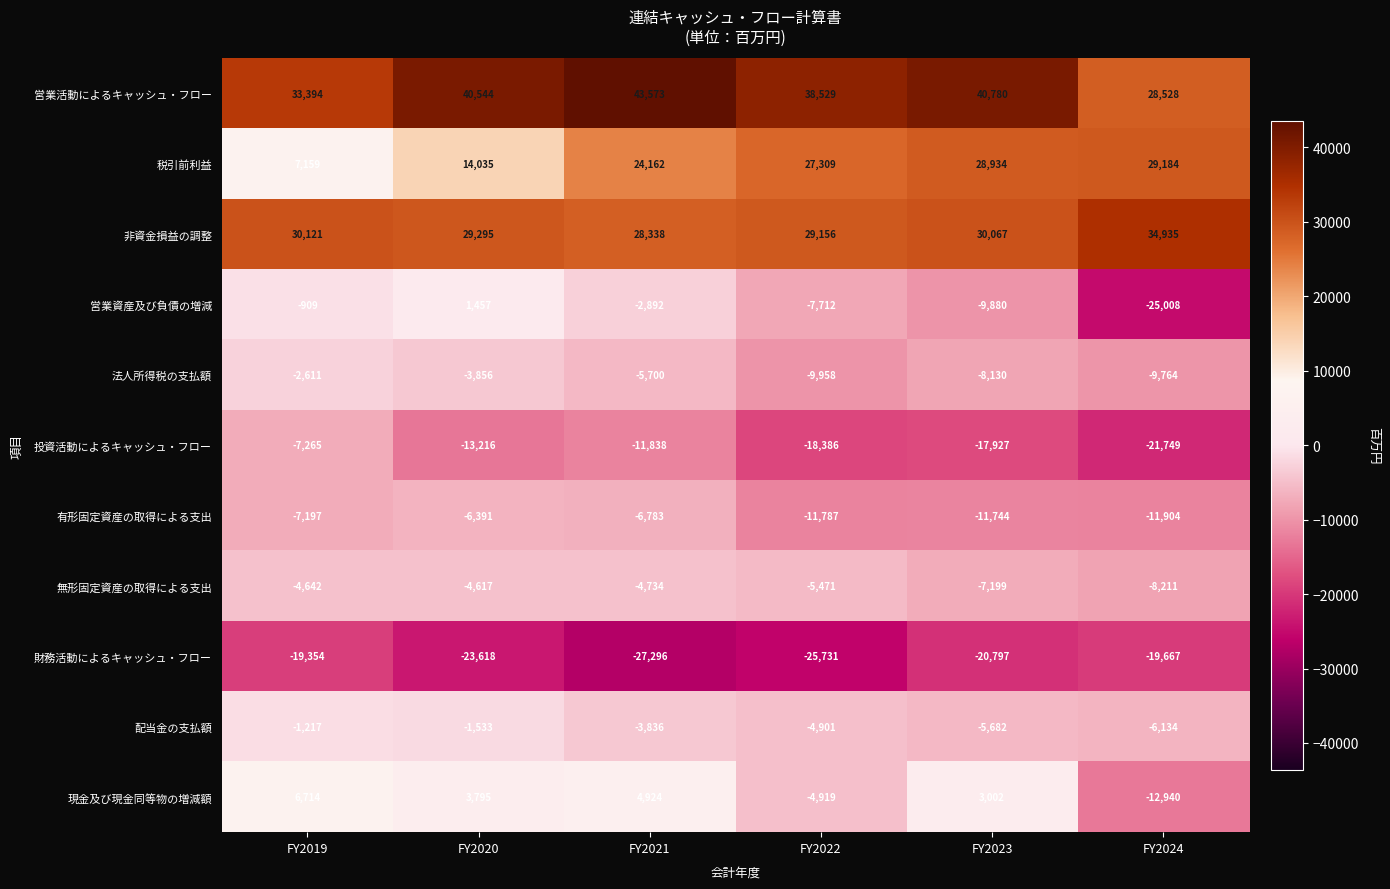

What is the difference between the maximum and second lowest values in the 投資活動によるキャッシュ・フロー series?

11121